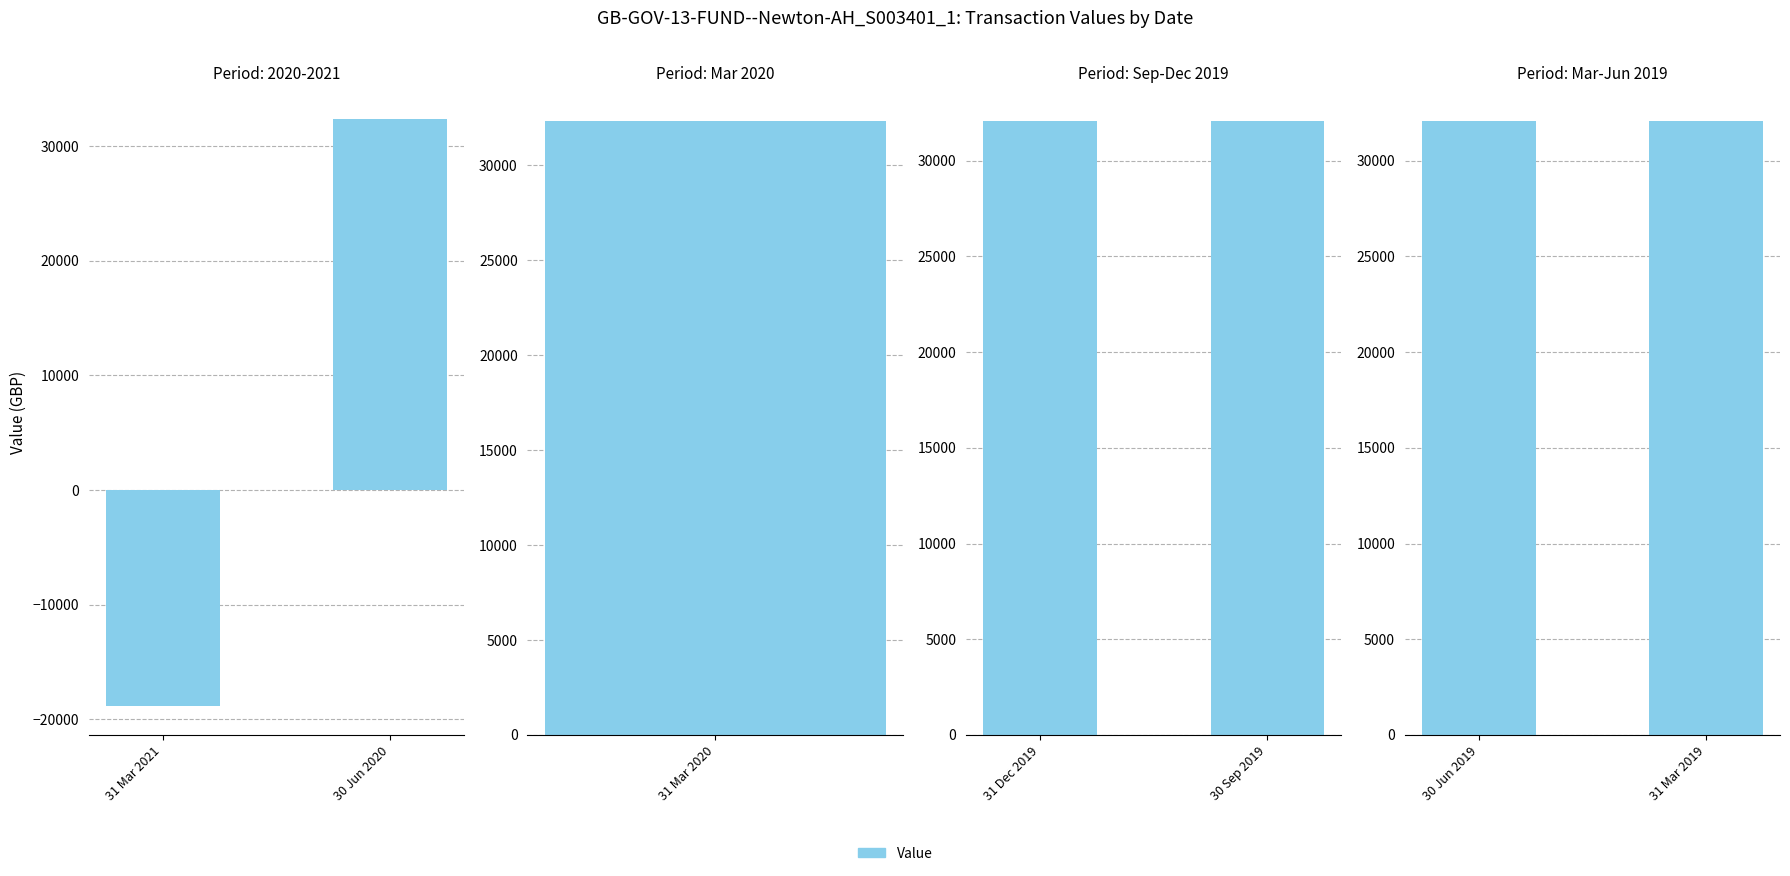

Reading left to right, what are all the values shown in this chart?

-18799.9	32348.3	32348.3	32088.4	32088.4	32088.4	32088.4